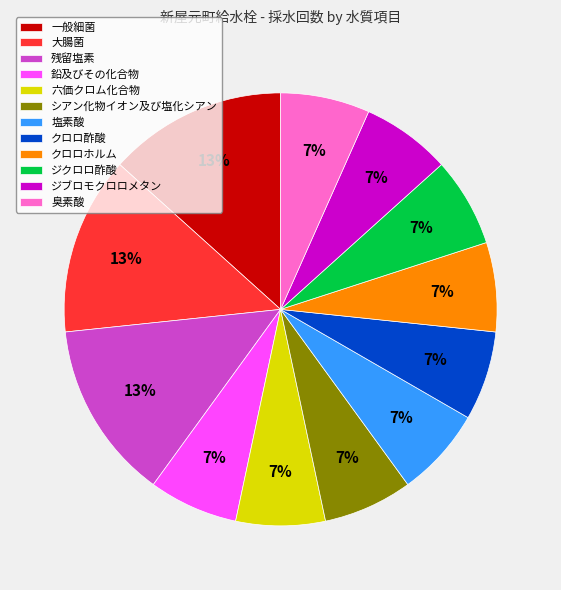

Is there any slice that represents more than half of the pie?

No